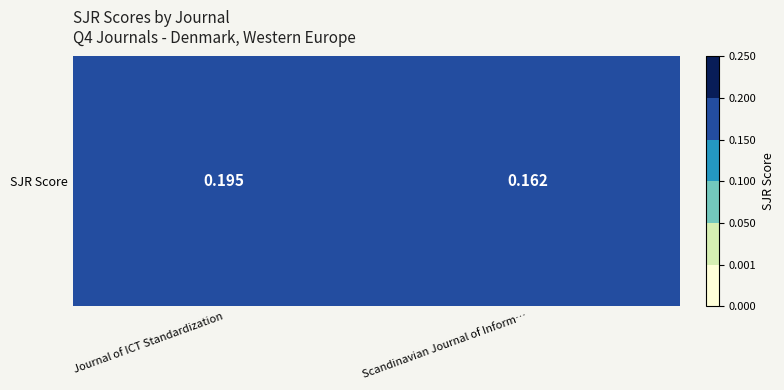

Reading left to right, list all the values displayed in this chart.

0.2	0.2